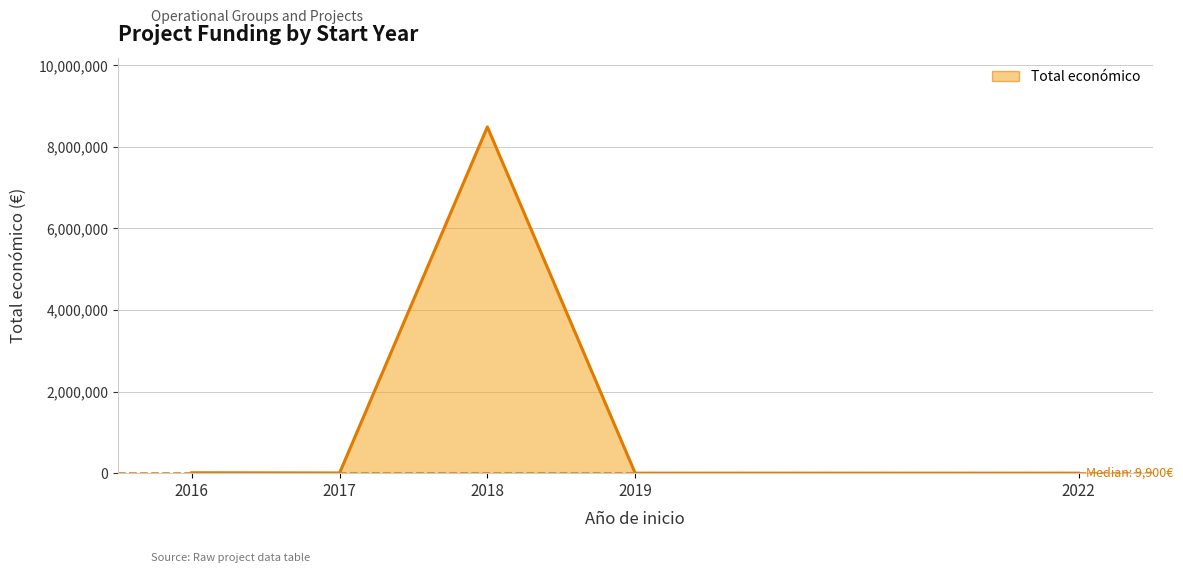

Rank the categories by value from highest to lowest.

2018, 2016, 2017, 2019, 2022